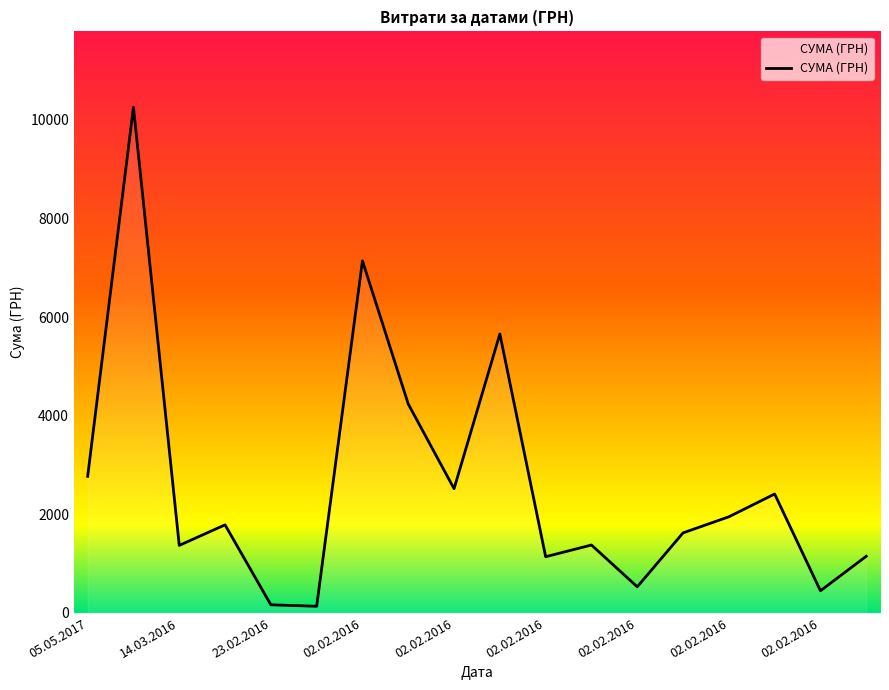

What is the greatest value displayed?

10257.4